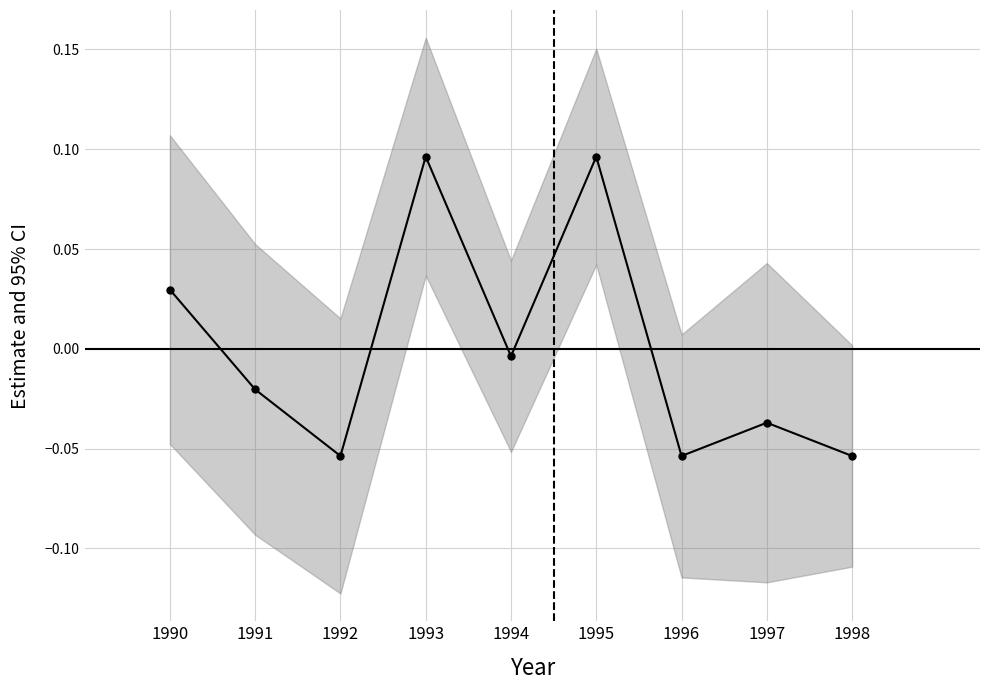

The chart shows a value of 0.1 at 1990. True or false?

False